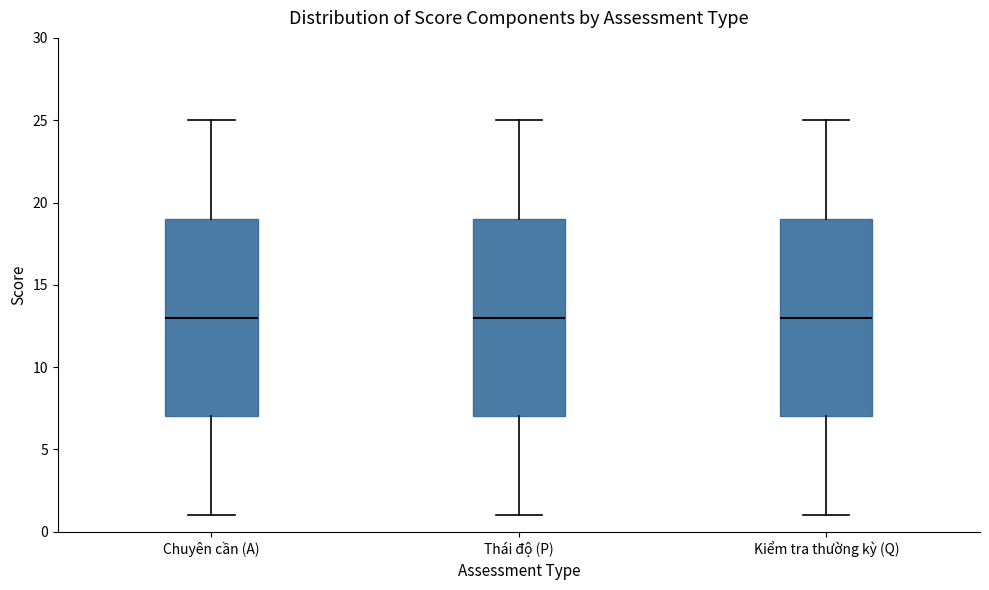

Where does the upper whisker of the box for Kiểm tra thường kỳ (Q) end on the y-axis? The values are not printed on the chart, so give them approximately, as read against the axis.

25